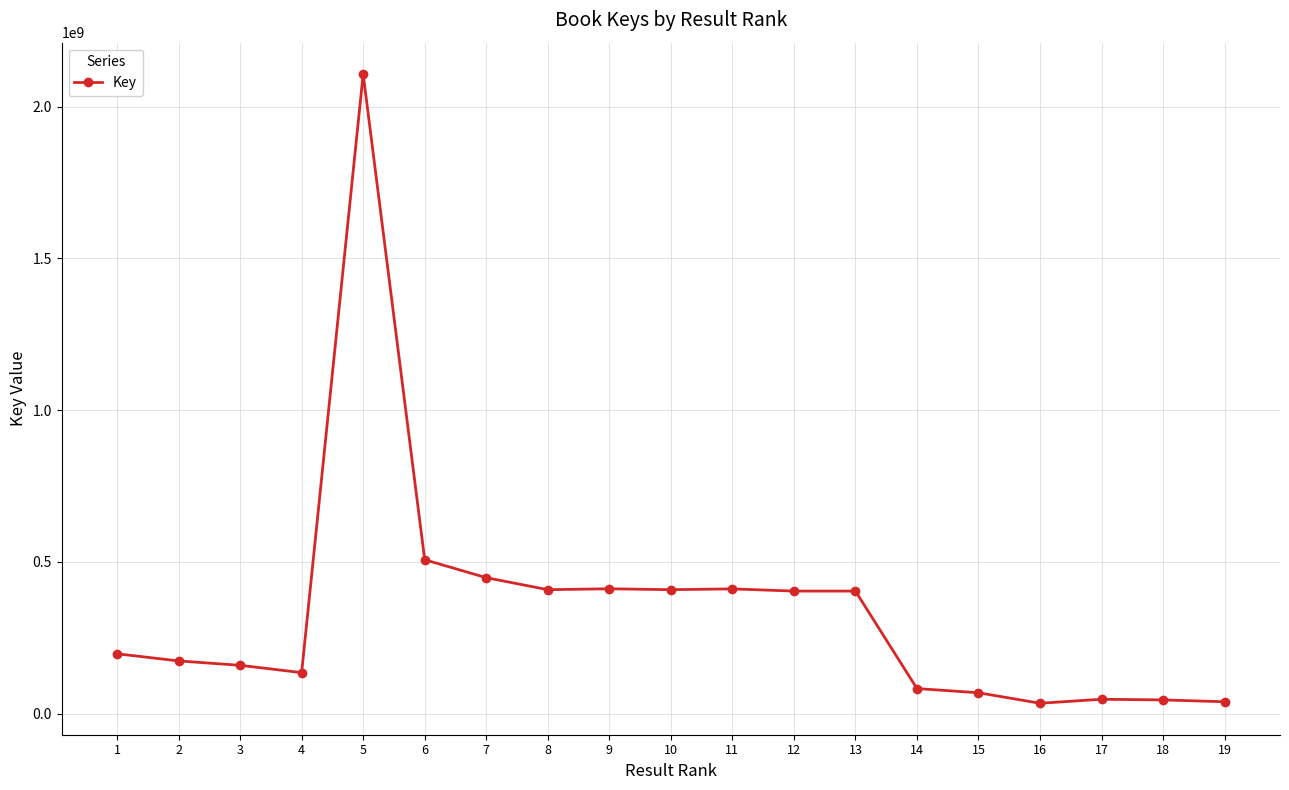

True or false: the data shows 174071490 at 2.

True